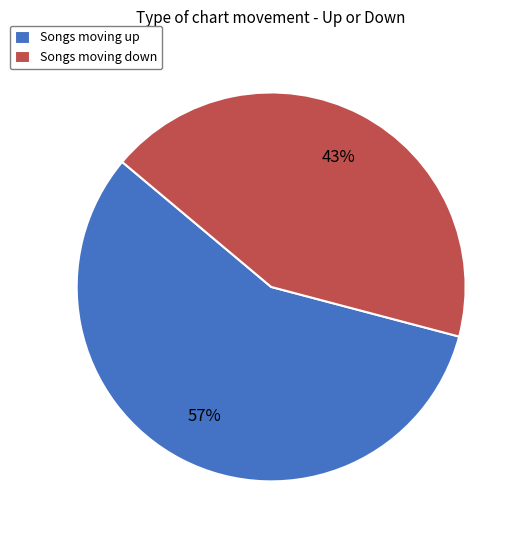

What is the largest slice in the pie chart?

Songs moving up